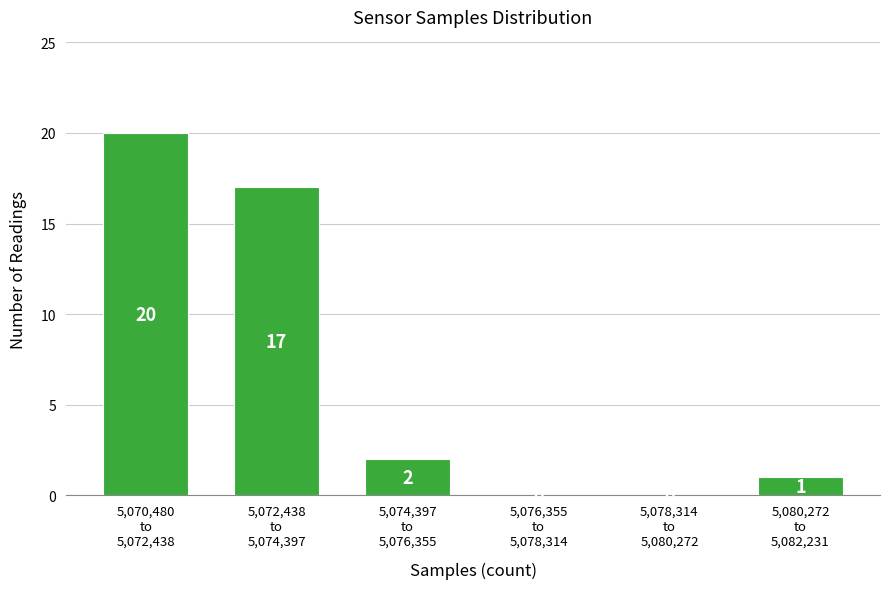

What is the maximum value shown in the chart?

20